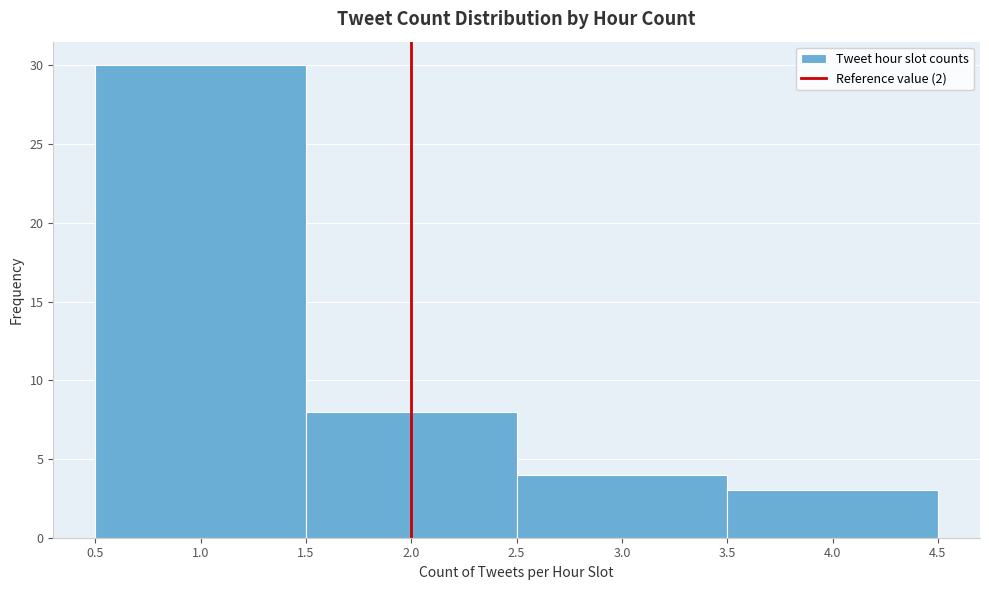

Reading left to right, transcribe this chart: for each bar, give the range it covers on the x-axis and its height. The values are not printed on the chart, so give them approximately, as read against the axis.

0.5 to 1.5: 30
1.5 to 2.5: 8
2.5 to 3.5: 4
3.5 to 4.5: 3